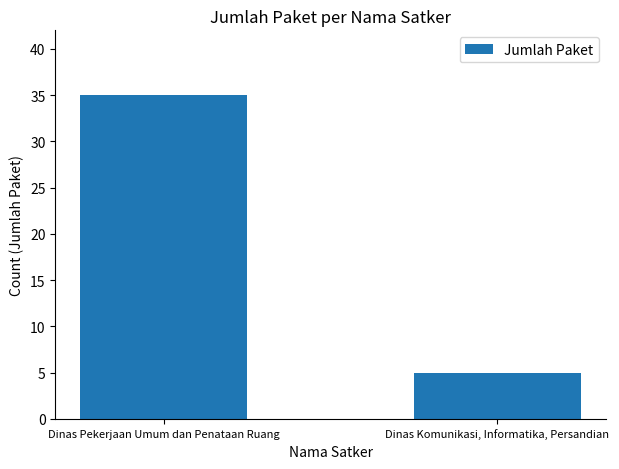

What is the difference between the values at Dinas Komunikasi, Informatika, Persandian and Dinas Pekerjaan Umum dan Penataan Ruang?

30